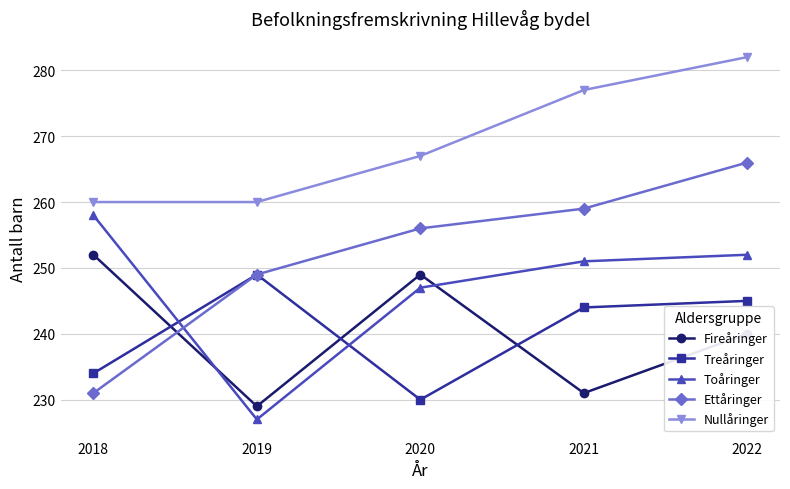

True or false: Treåringer and Nullåringer cross at least once.

False